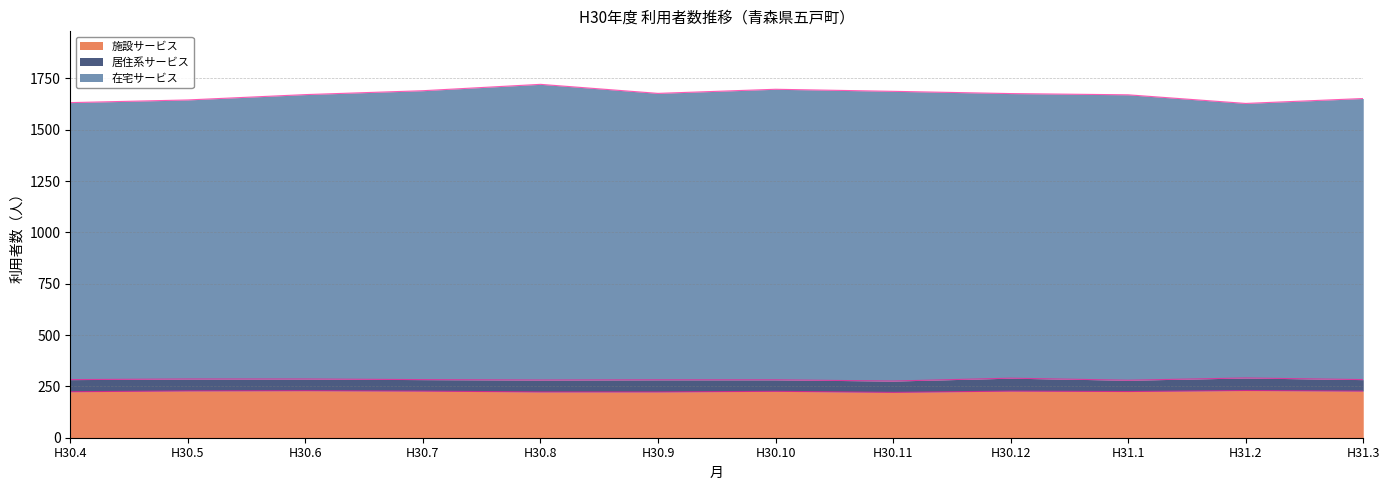

The value of 施設サービス at H30.10 is 226. True or false?

True